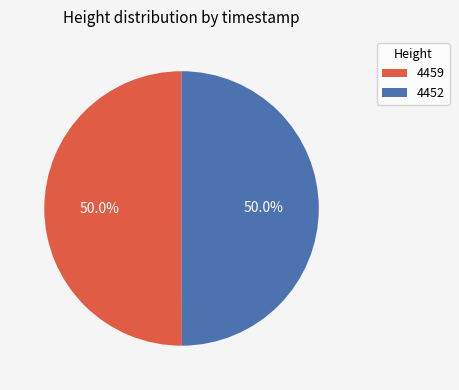

What portion of the pie excludes 4459?

50.0%